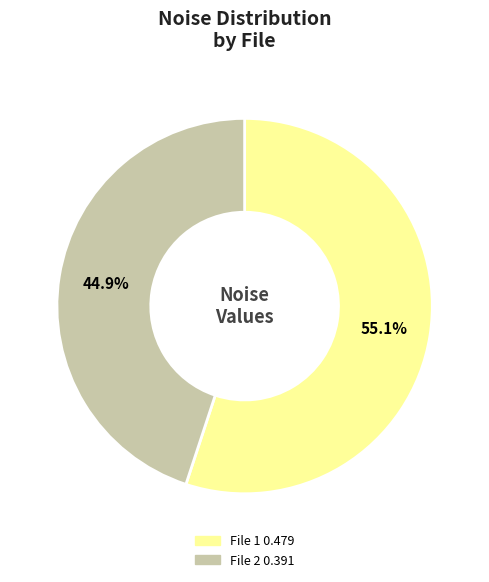

Between File 2 0.391 and File 1 0.479, which is larger?

File 1 0.479